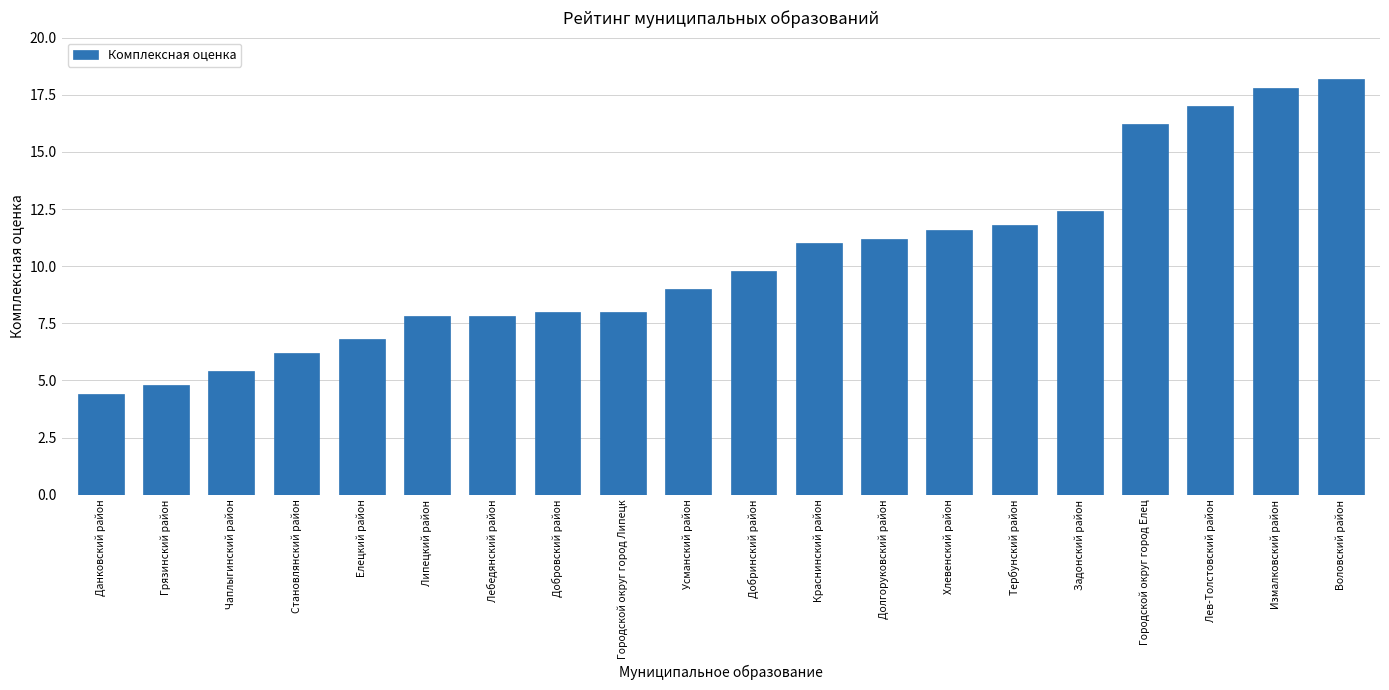

Which category has the highest value across all series?

Воловский район